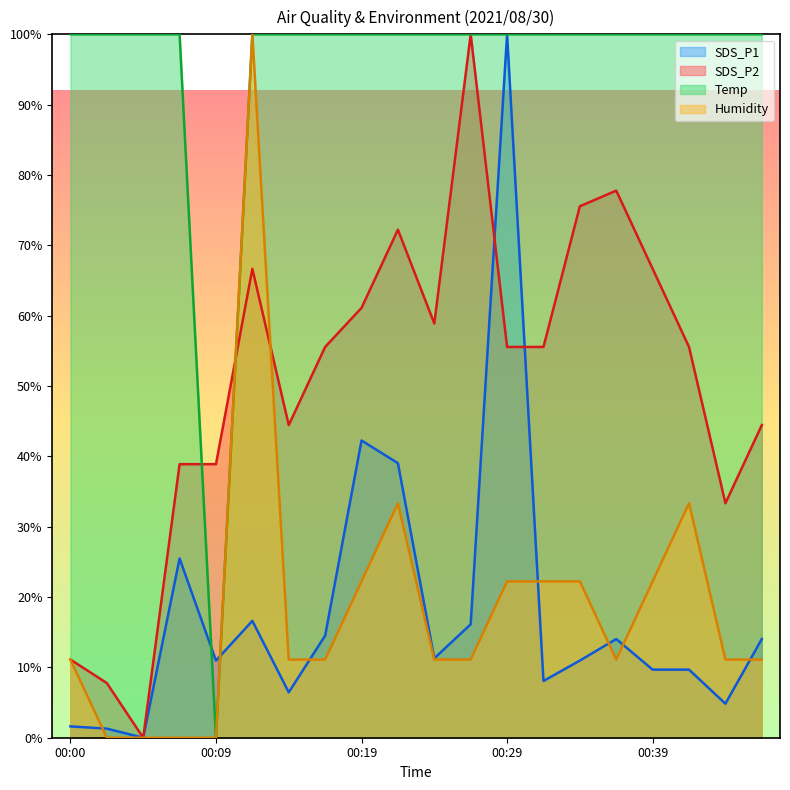

True or false: SDS_P1 has a value of 7.6 at 00:09.

False